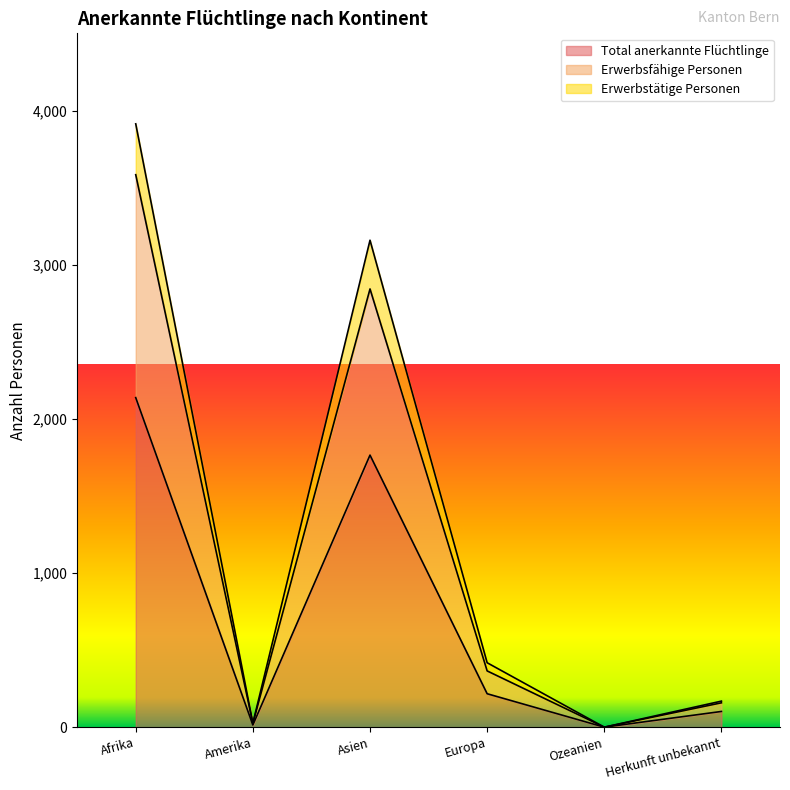

True or false: Total anerkannte Flüchtlinge has a value of 499 at Afrika.

False